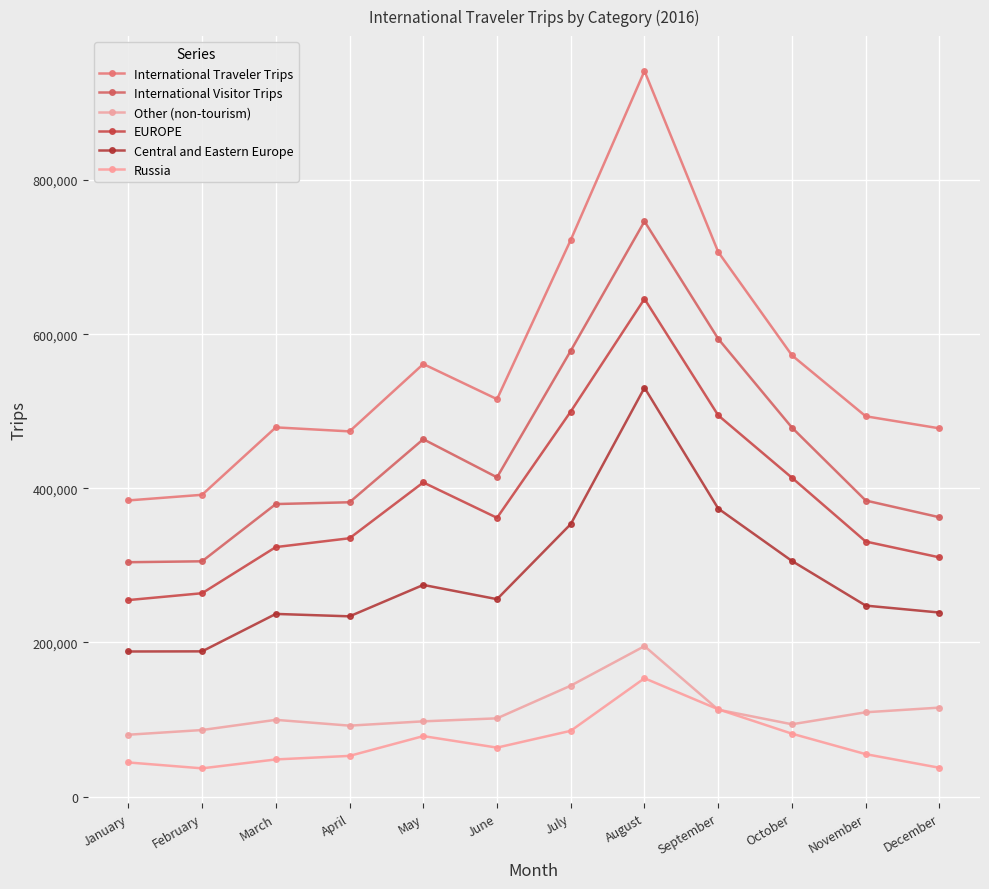

How many lines are shown in the chart?

6